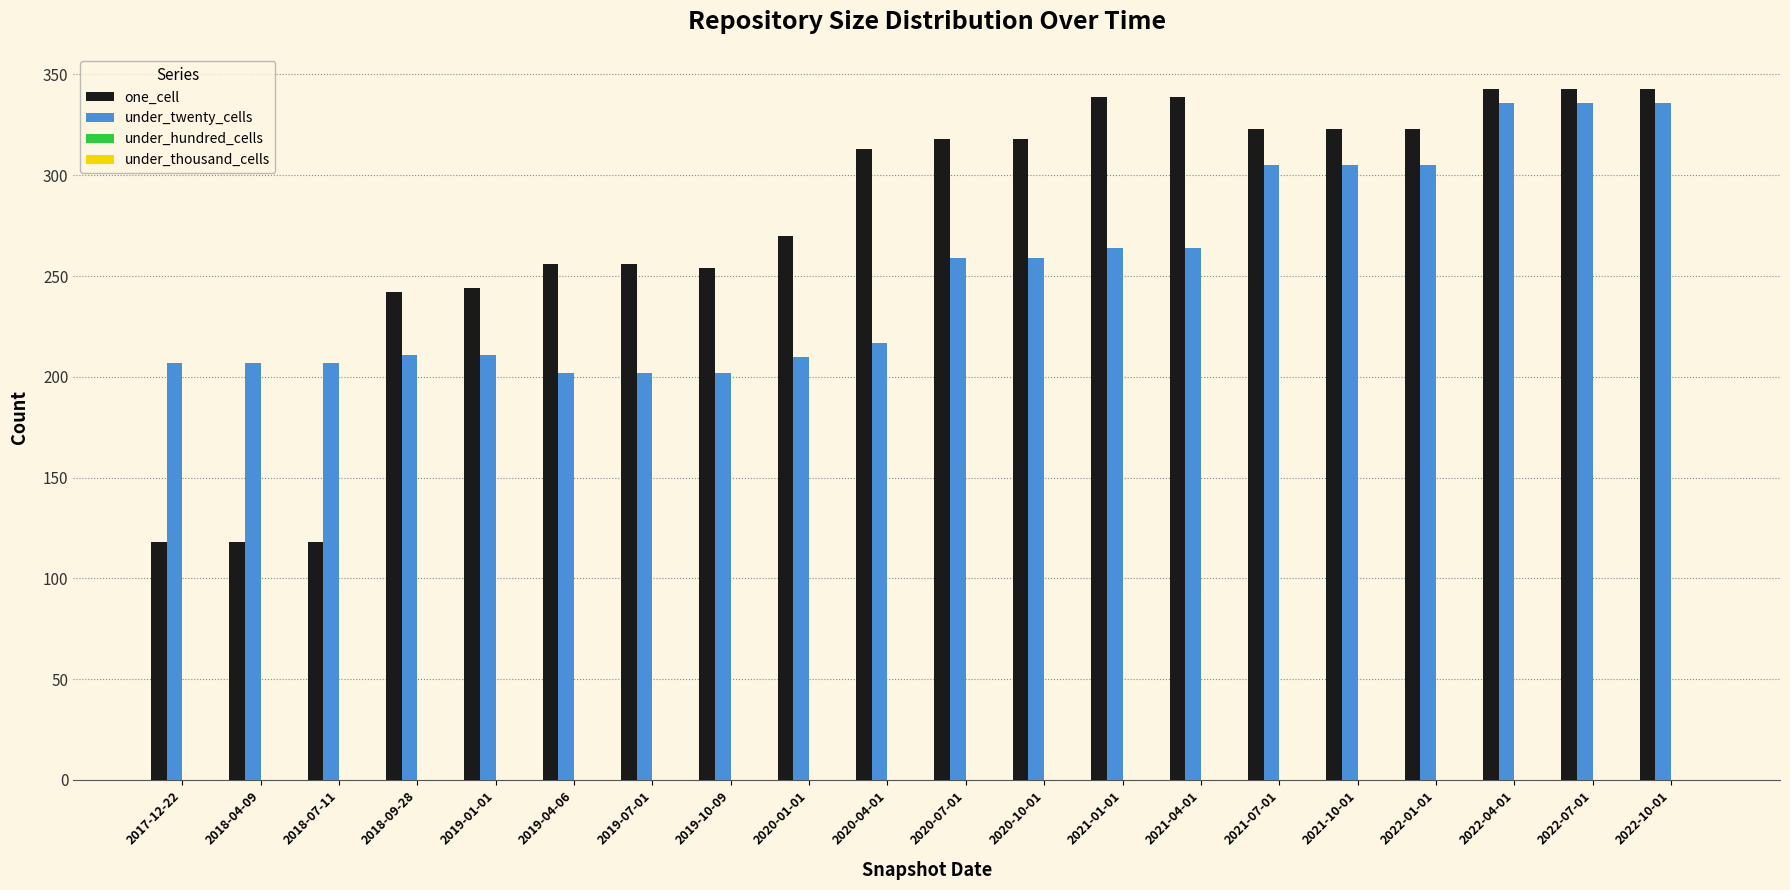

What is the label of the 14th bar from the left?

2021-04-01